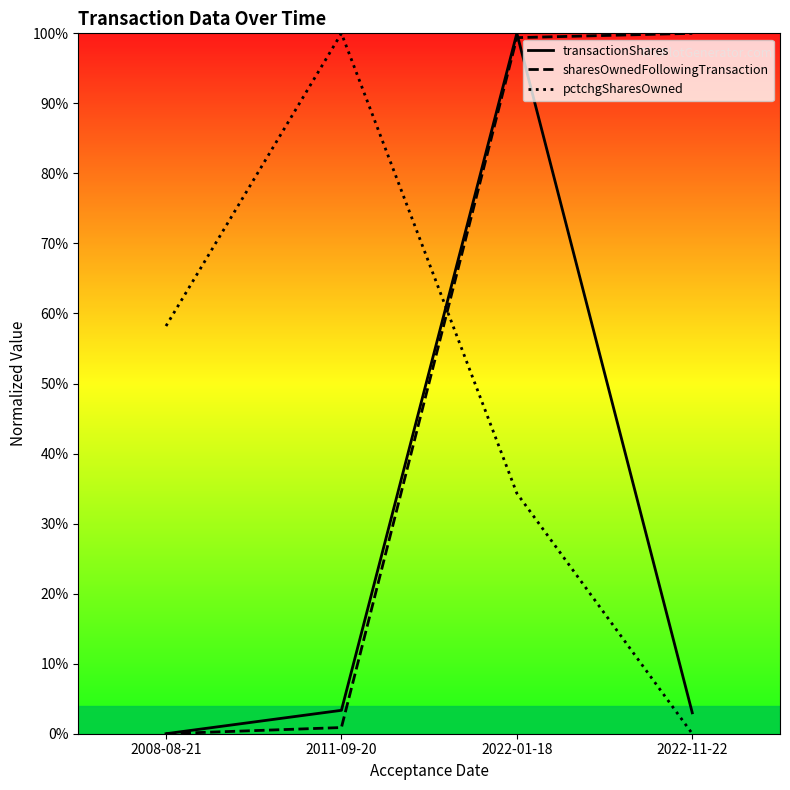

After their last crossing, which series has the higher values: pctchgSharesOwned or sharesOwnedFollowingTransaction?

sharesOwnedFollowingTransaction